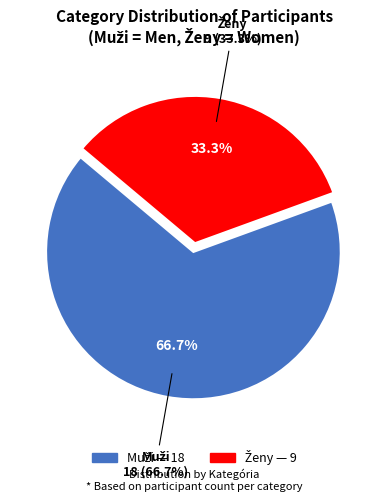

Is it true that Muži is 74% of the pie?

False